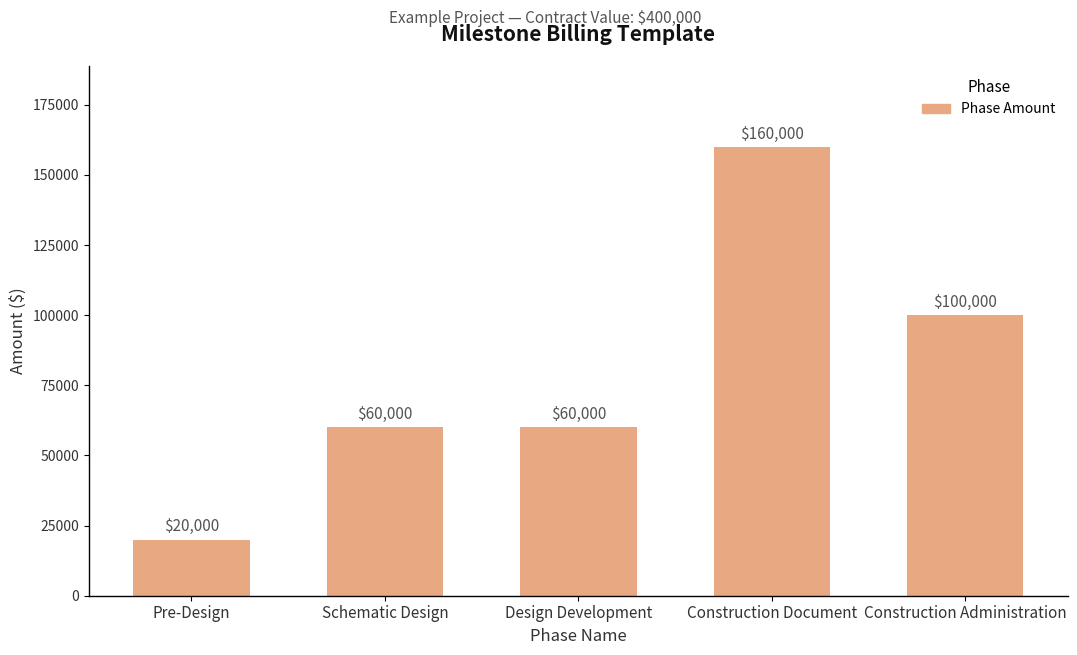

Which category has the highest value across all series?

Construction Document